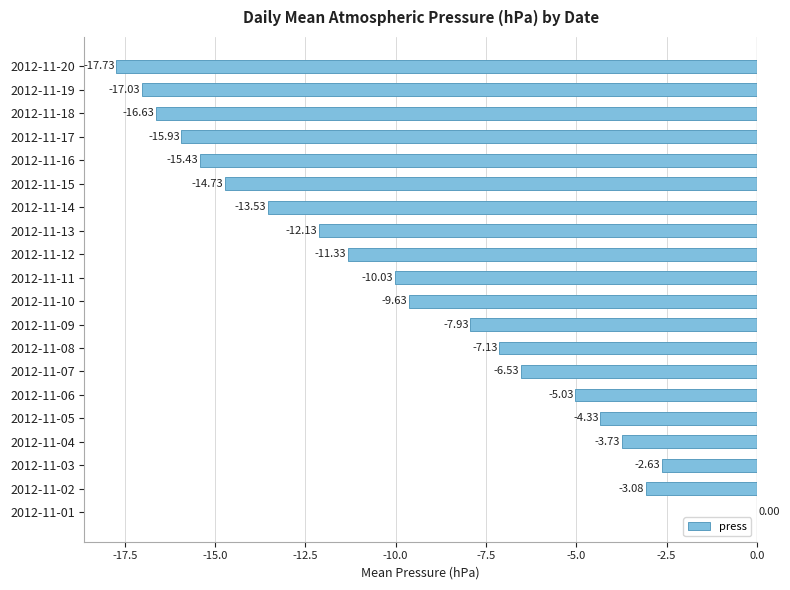

What is the sum of the values at 2012-11-16 and 2012-11-04?

-19.2